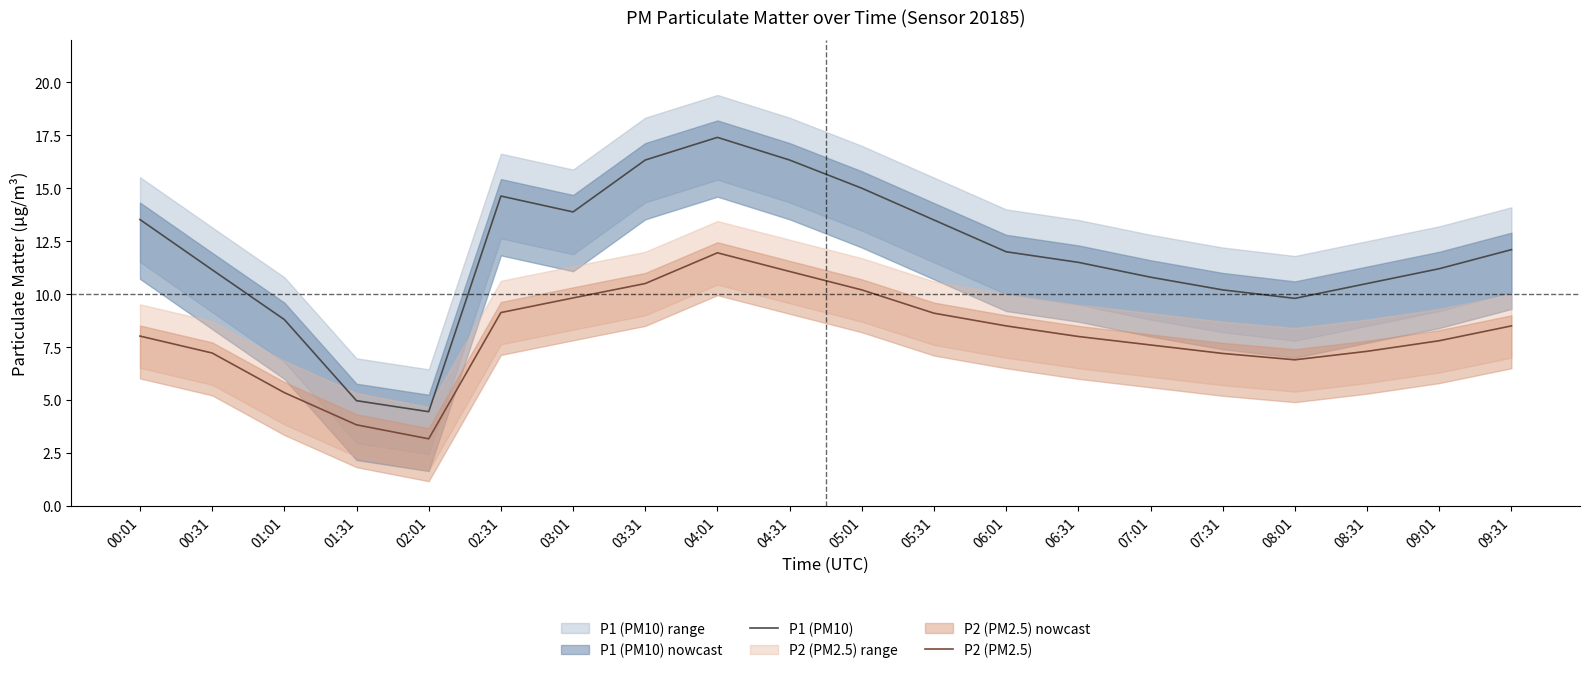

True or false: P1 (PM10) has a value of 9.8 at 08:01.

True